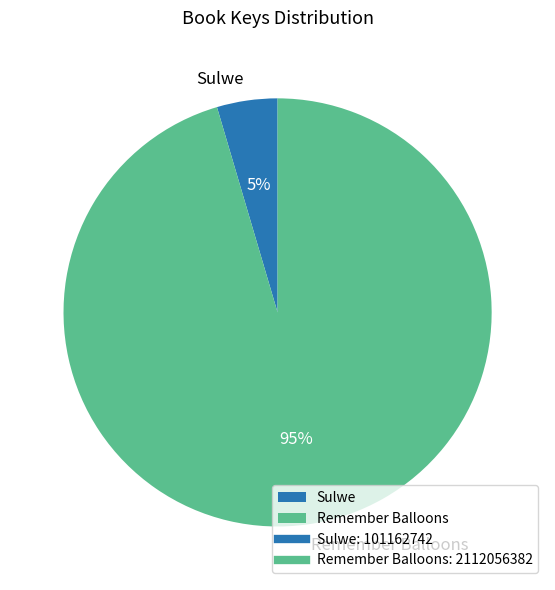

Do Remember Balloons and Sulwe together represent more than half of the pie?

Yes